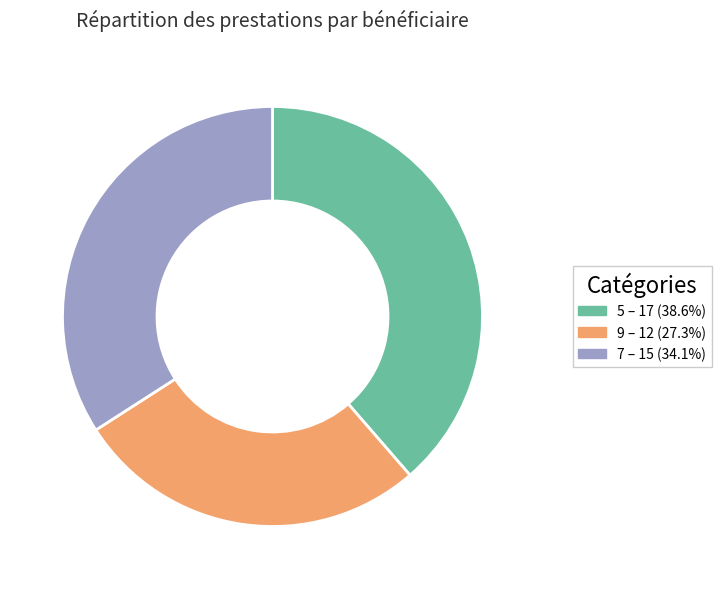

Approximately how many times larger is the value at 9 – 12 (27.3%) compared to 5 – 17 (38.6%)?

0.7